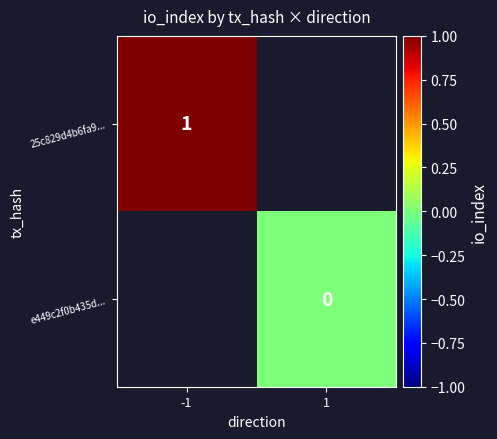

Which label corresponds to the largest value in the chart?

-1